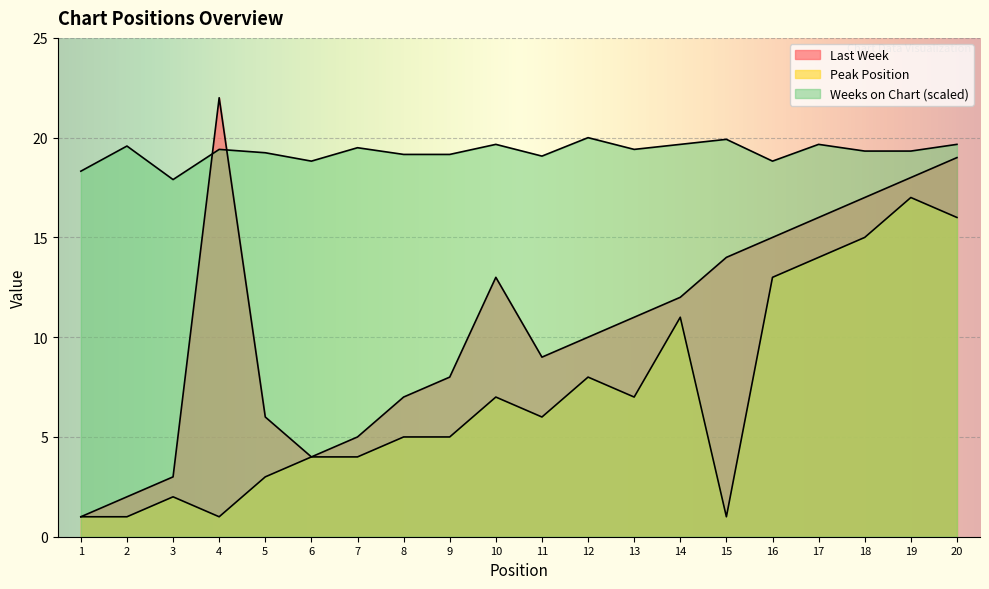

At which category is the sum across all series the highest?

20